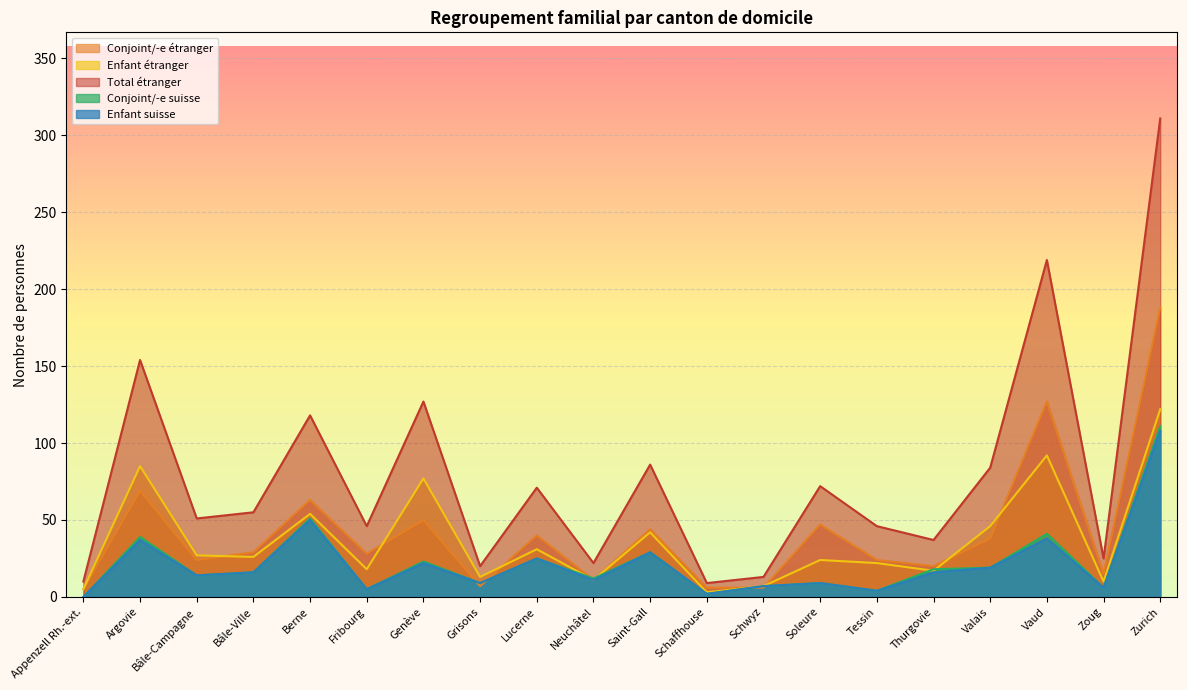

True or false: Conjoint/-e étranger has a value of 5 at Appenzell Rh.-ext..

True